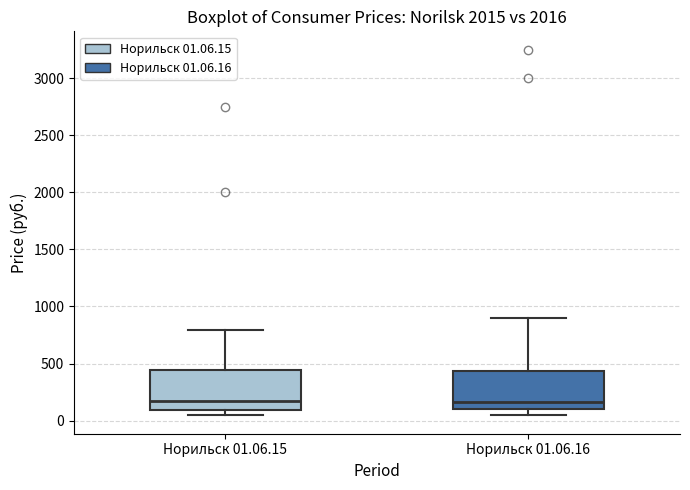

Where is the upper edge of the box for Норильск 01.06.15 on the y-axis? The values are not printed on the chart, so give them approximately, as read against the axis.

450